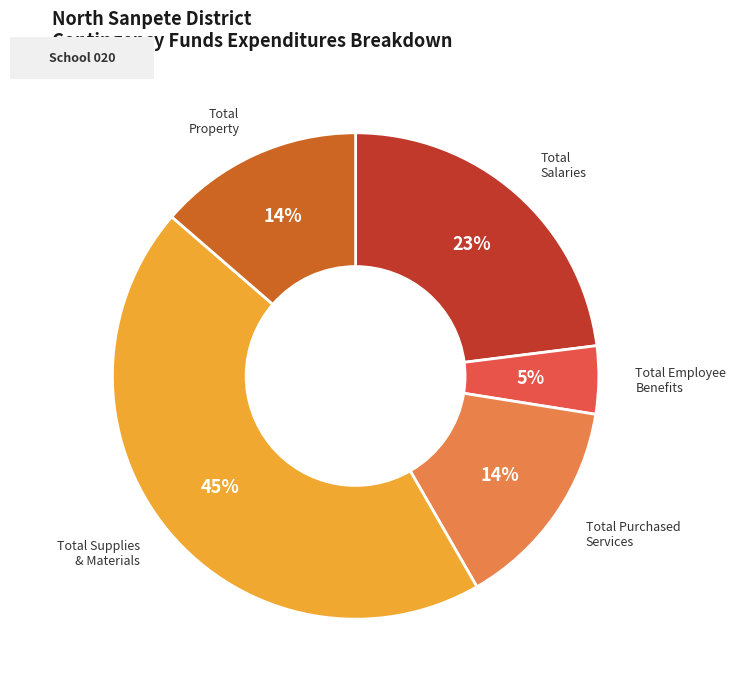

To the nearest percent, what is the average slice percentage?

20%